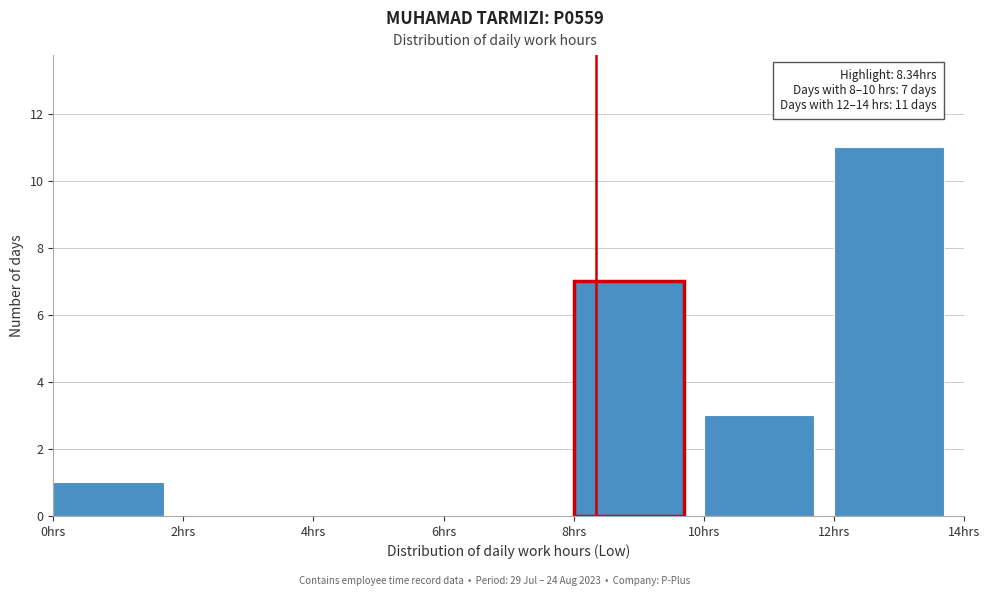

Over which range of the x-axis is the bar tallest?

12 to 14